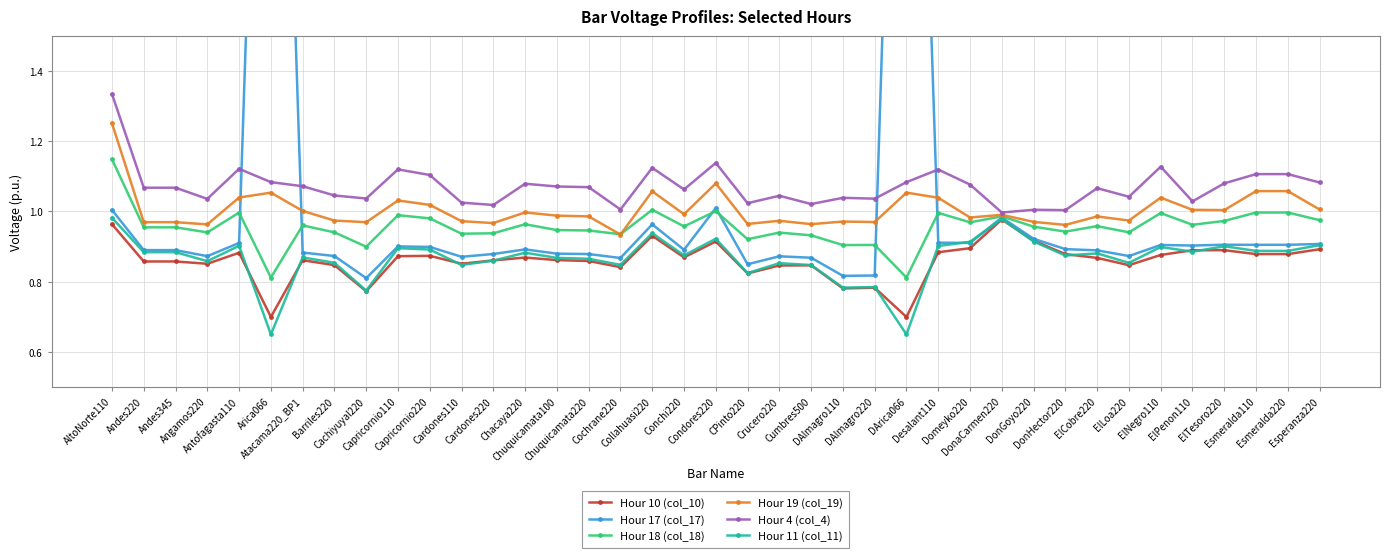

What is the sum of all Hour 11 (col_11) values?

33.8